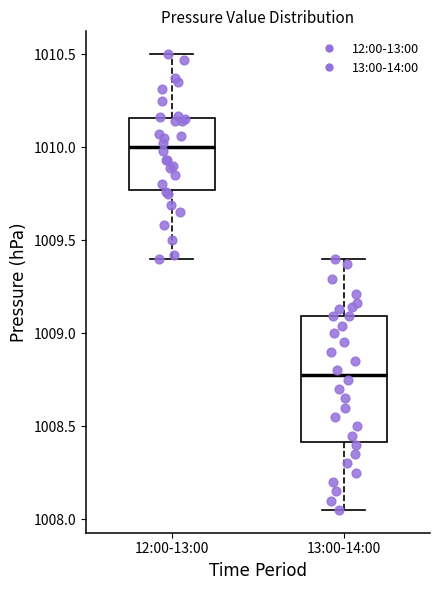

Which box is the tallest, from its lower edge to its upper edge?

13:00-14:00